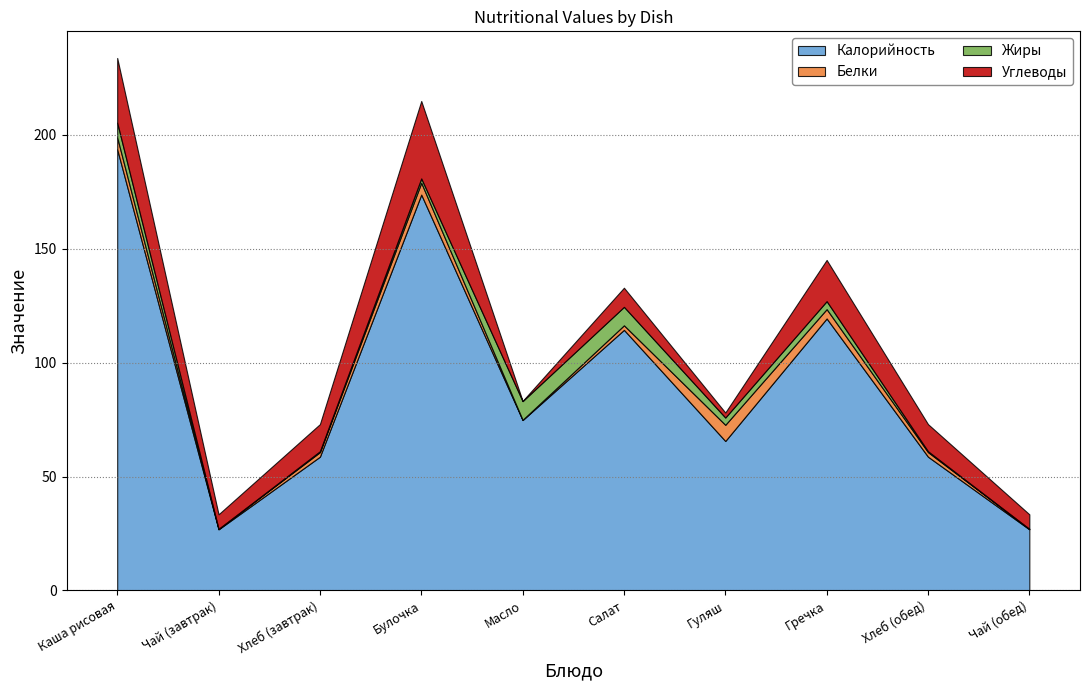

What is the sum of the Белки values at Гуляш and Хлеб (завтрак)?

9.1